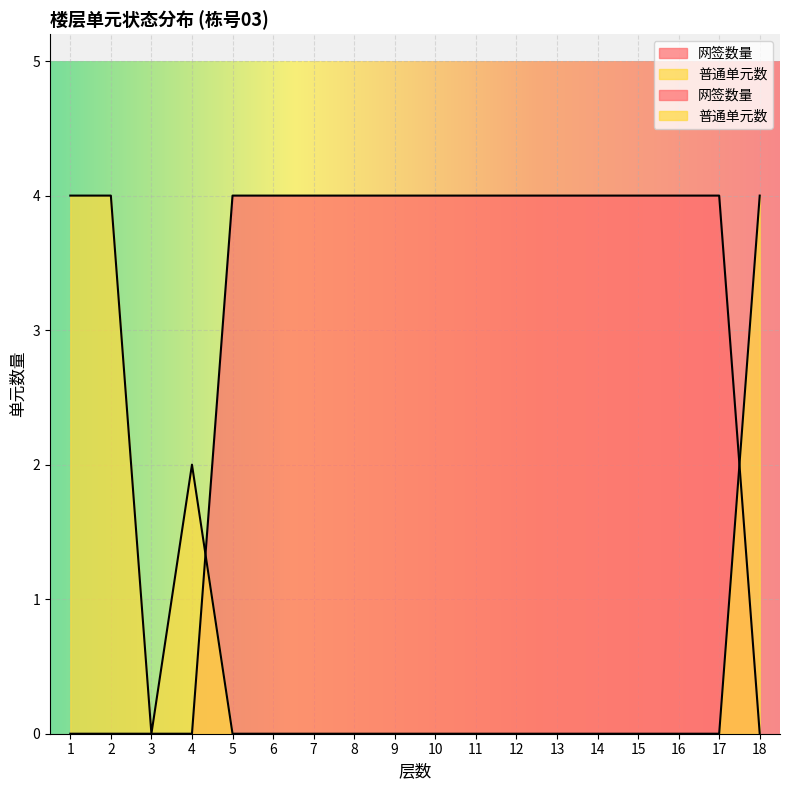

Between which two adjacent categories do 普通单元数 and 网签数量 first intersect?

4 and 5